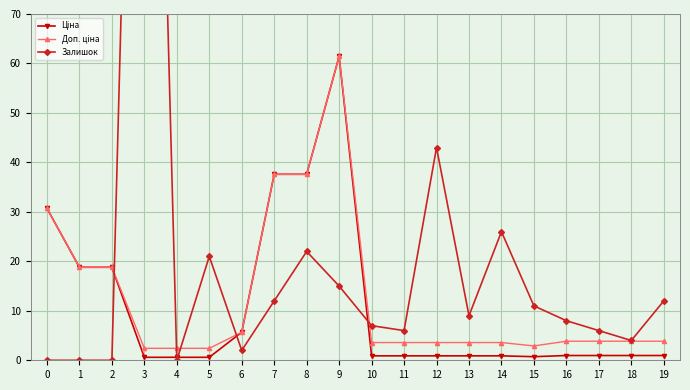

Between 8 and 12, which is larger?

8